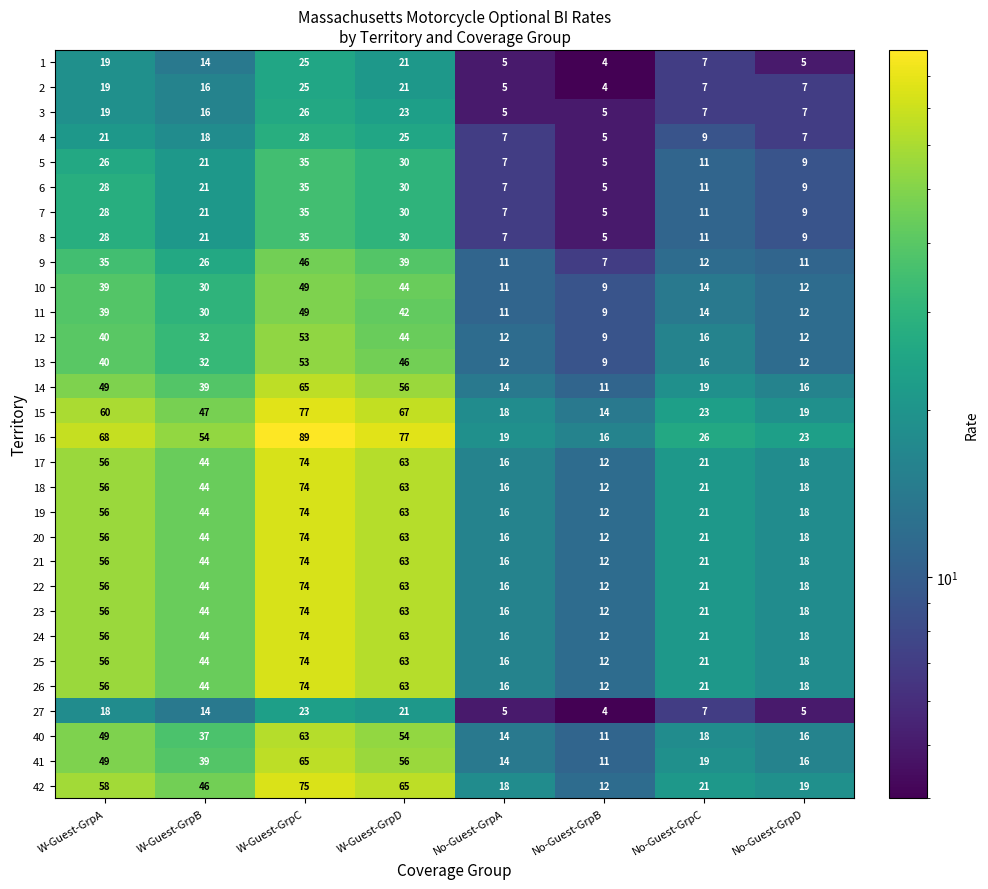

Which series has the largest range (max minus min)?

16